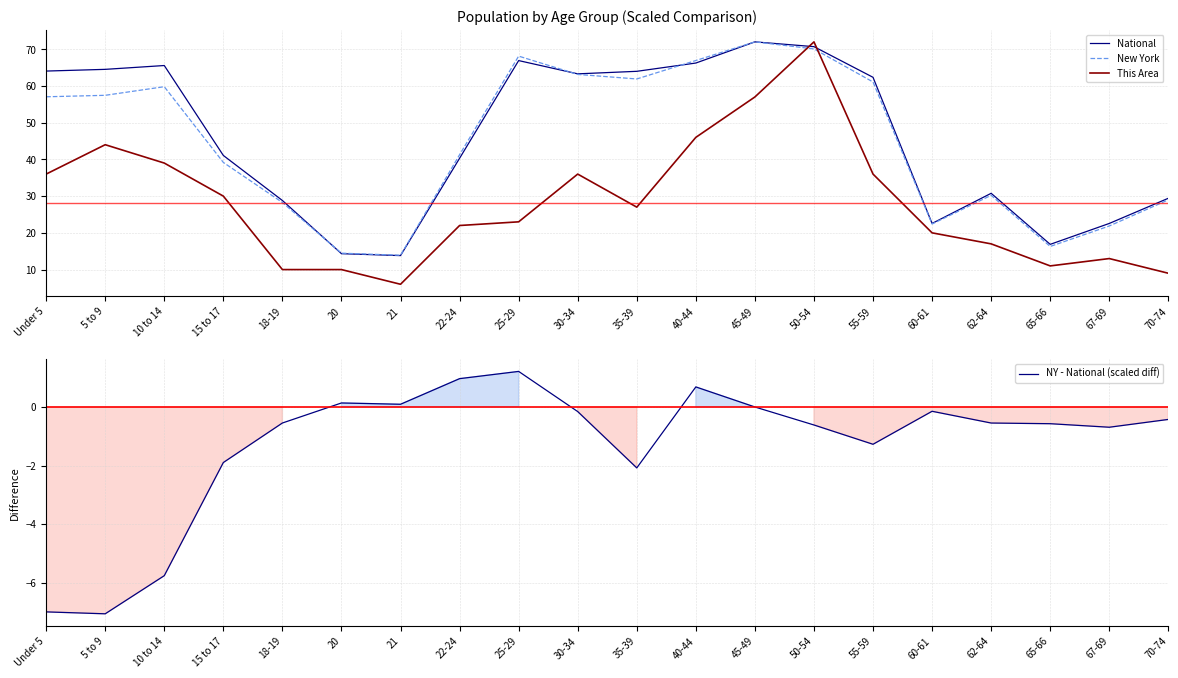

What is the greatest value displayed?

72.0